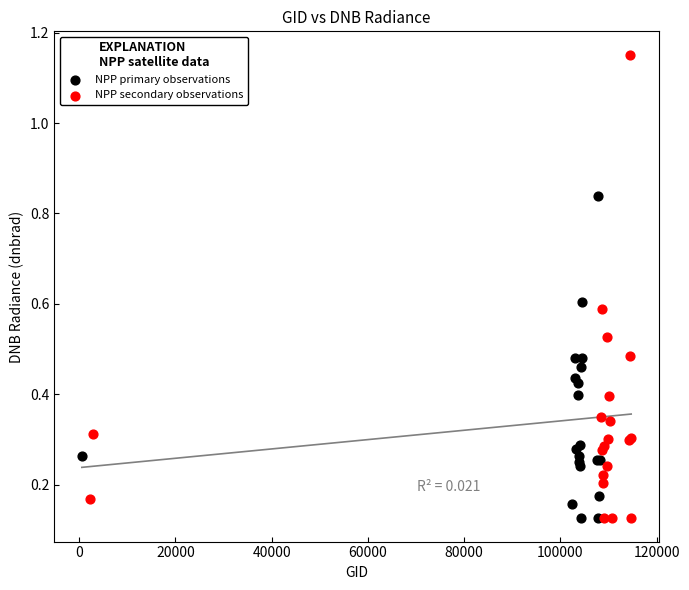

Which series has the largest Y range (max minus min)?

NPP secondary observations